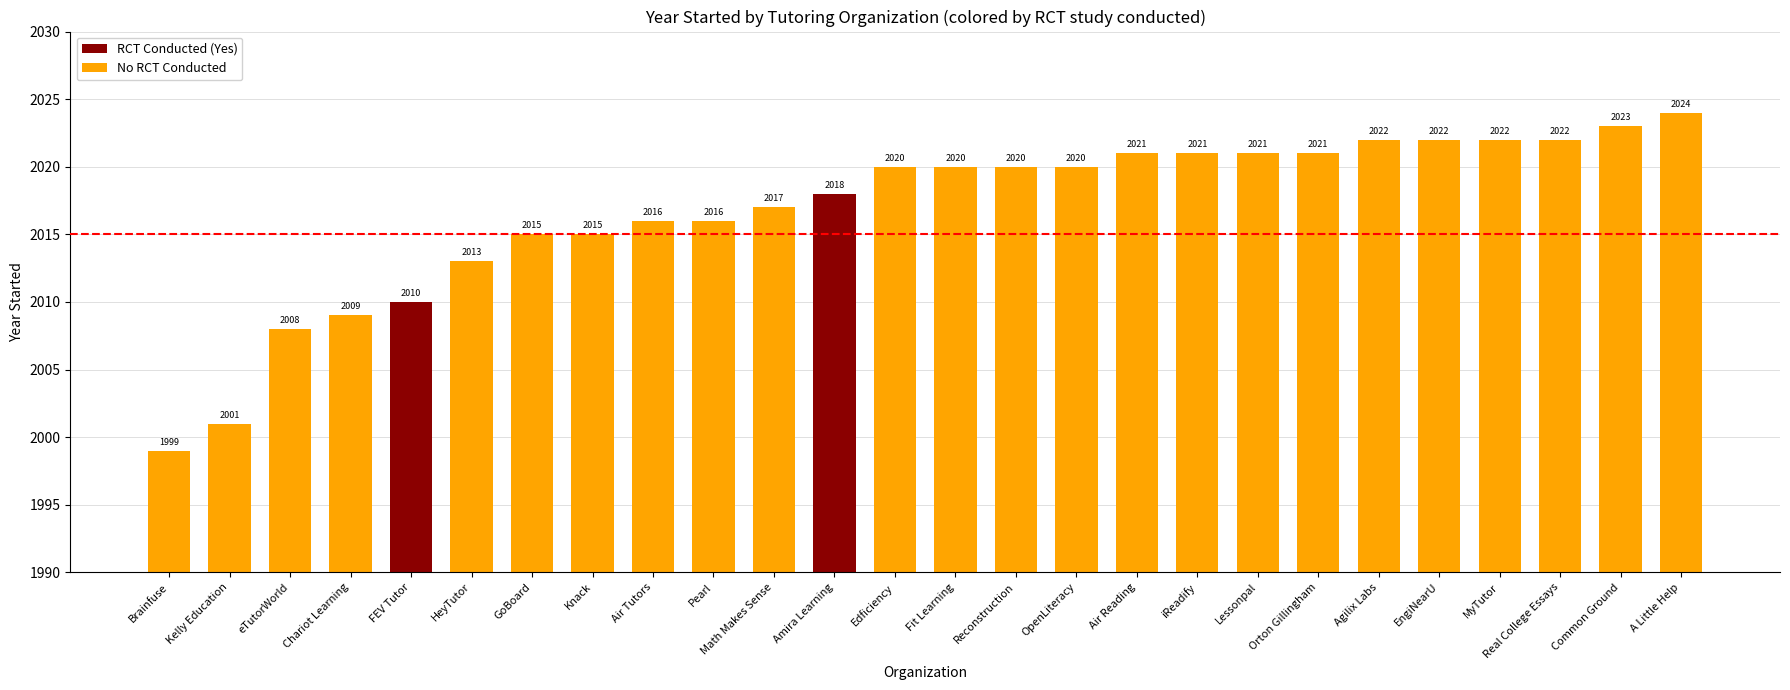

The value at MyTutor is 2022. True or false?

True